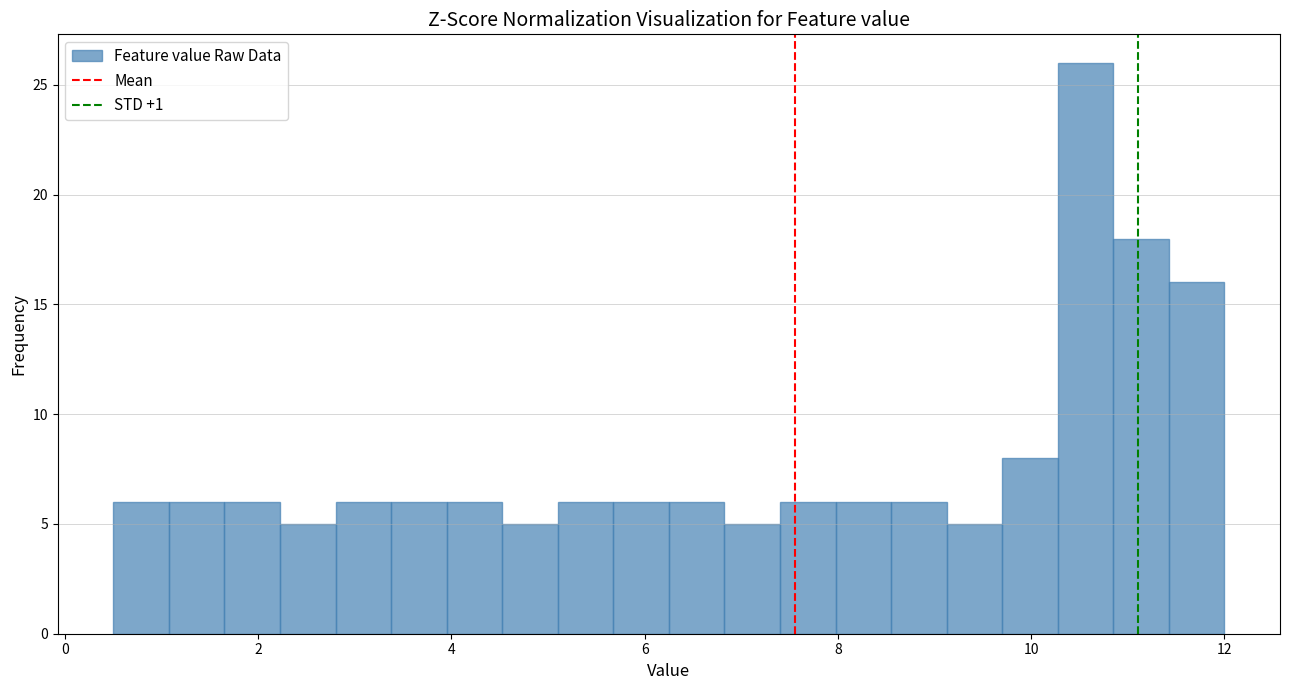

Read against the x-axis, roughly where is the centre of the tallest bar?

10.6